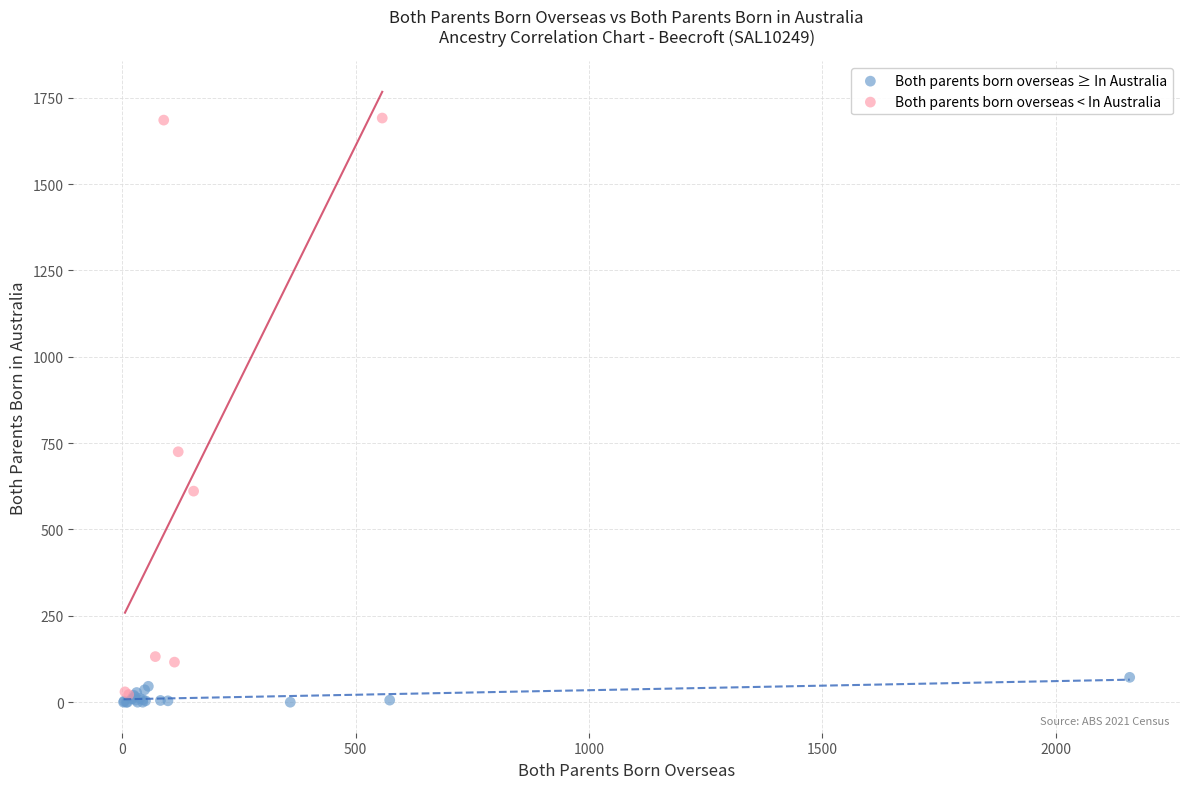

Which series reaches the maximum Y coordinate?

Both parents born overseas < In Australia